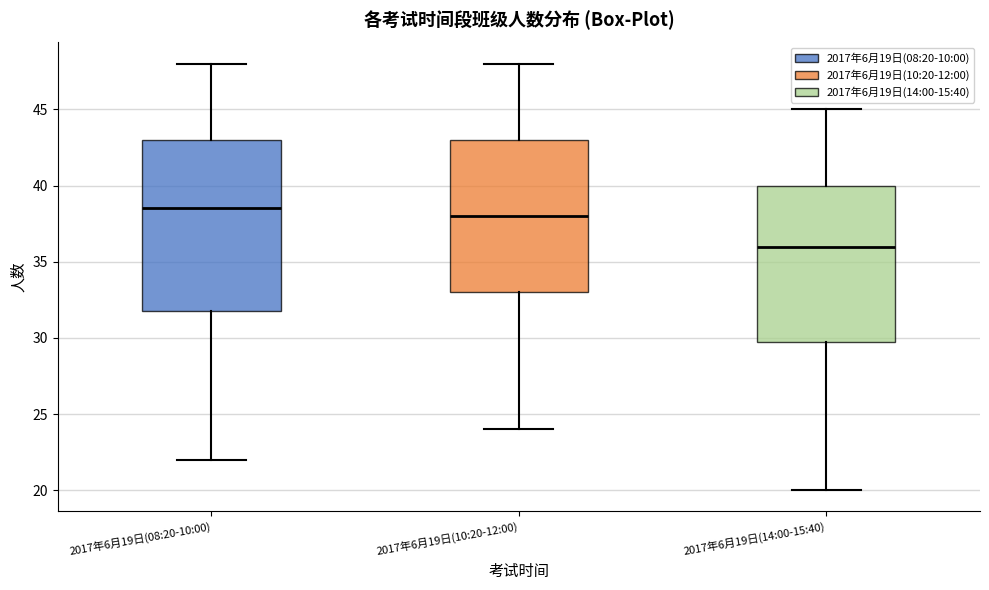

Reading left to right, read every box against the y-axis: the position of its median line, the range the box covers, and the ends of its whiskers. The values are not printed on the chart, so give them approximately, as read against the axis.

2017年6月19日(08:20-10:00): median 38.5, box 32.0 to 43.0, whiskers 22.0 to 48.0
2017年6月19日(10:20-12:00): median 38.0, box 33.0 to 43.0, whiskers 24.0 to 48.0
2017年6月19日(14:00-15:40): median 36.0, box 30.0 to 40.0, whiskers 20.0 to 45.0